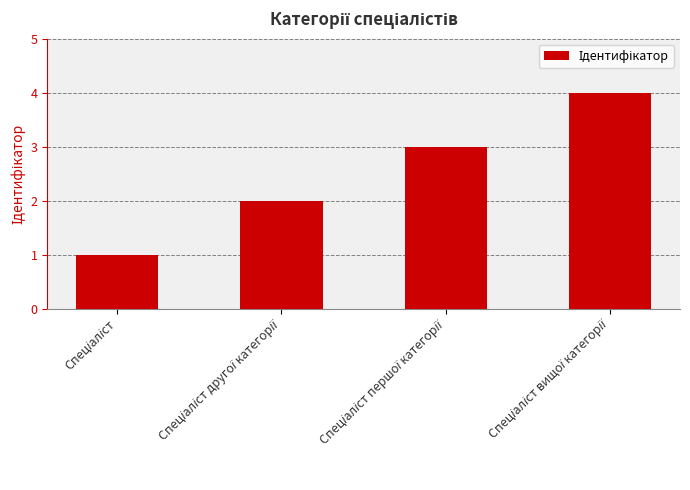

What is the sum of all values?

10